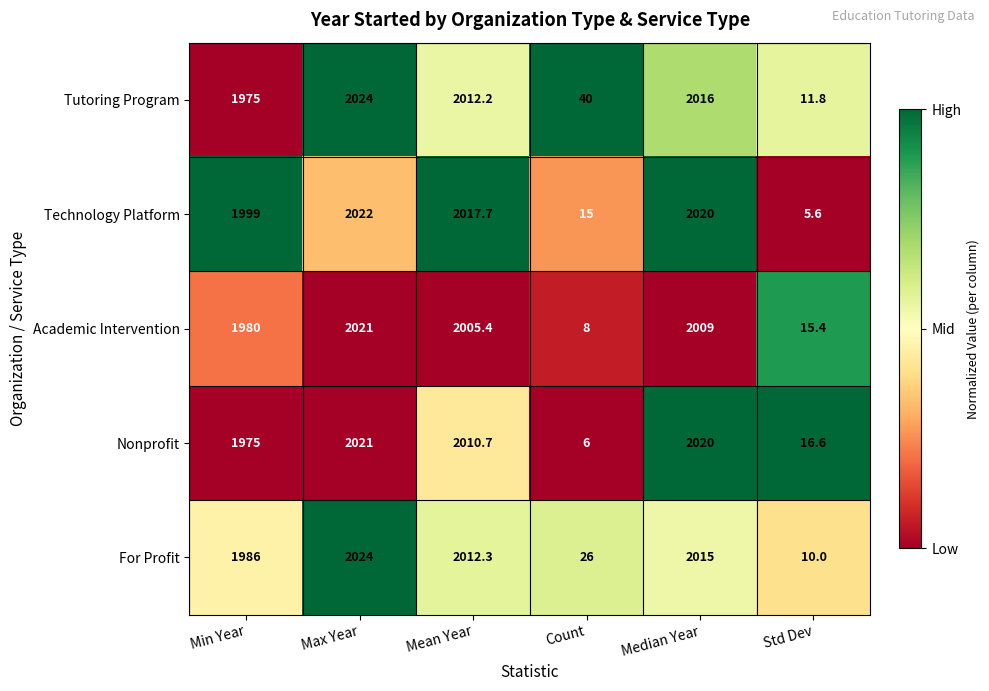

Rank the series at Mean Year from lowest to highest value.

Academic Intervention, Nonprofit, Tutoring Program, For Profit, Technology Platform